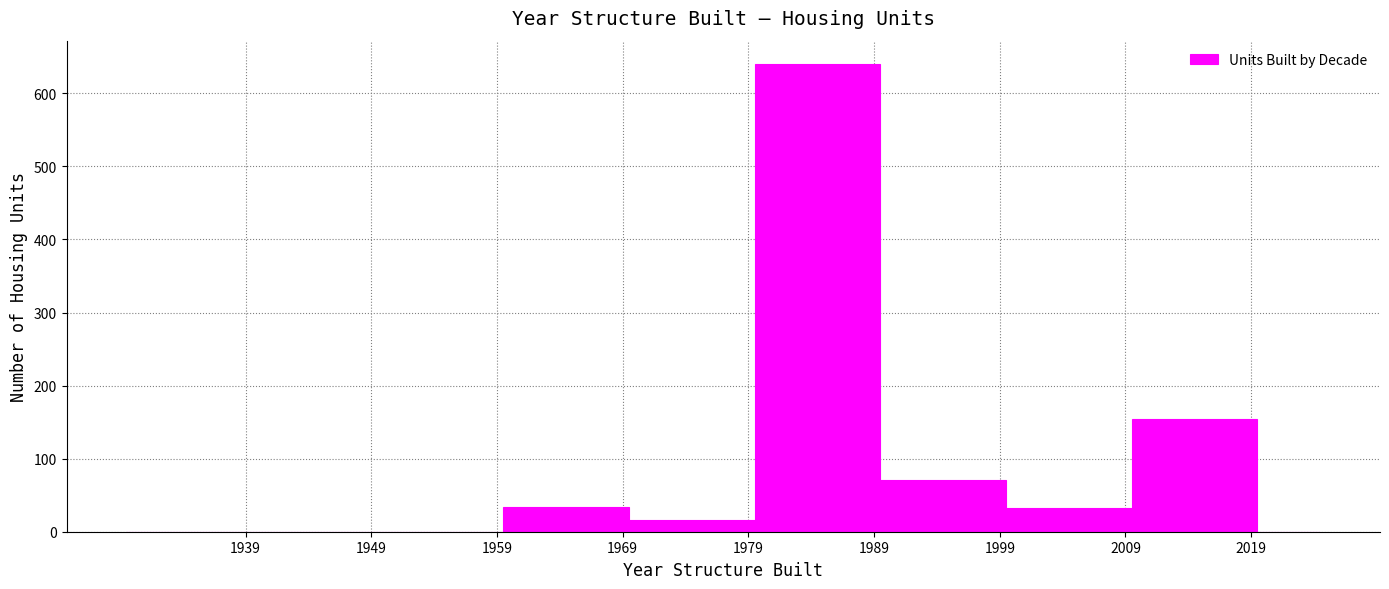

Reading left to right, transcribe this chart: for each bar, give the range it covers on the x-axis and its height. Neither the bar edges nor the heights are printed on the chart, so give them approximately, as read against the axes.

1929.5 to 1939.5: 0
1939.5 to 1949.5: 0
1949.5 to 1959.5: 0
1959.5 to 1969.5: 30
1969.5 to 1979.5: 20
1979.5 to 1989.5: 640
1989.5 to 1999.5: 70
1999.5 to 2009.5: 30
2009.5 to 2019.5: 150
2019.5 to 2024.5: 0